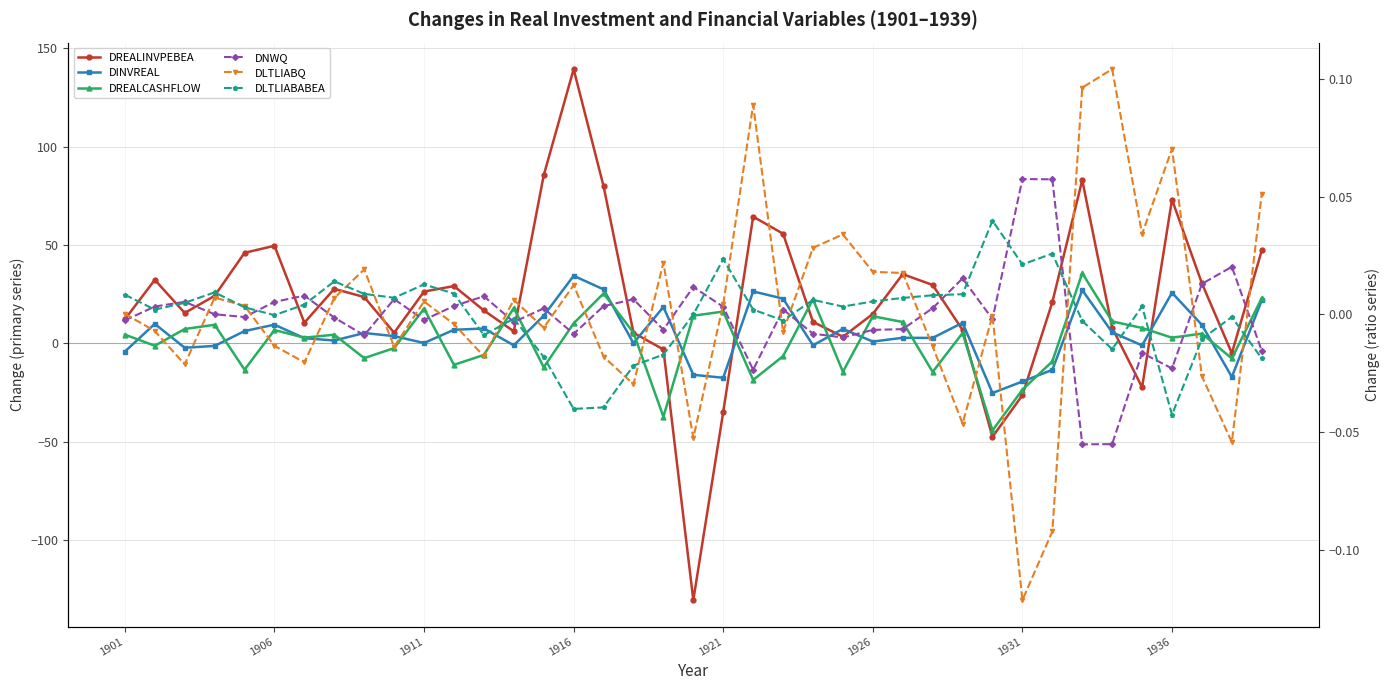

How many positive values does the DREALCASHFLOW series have?

23